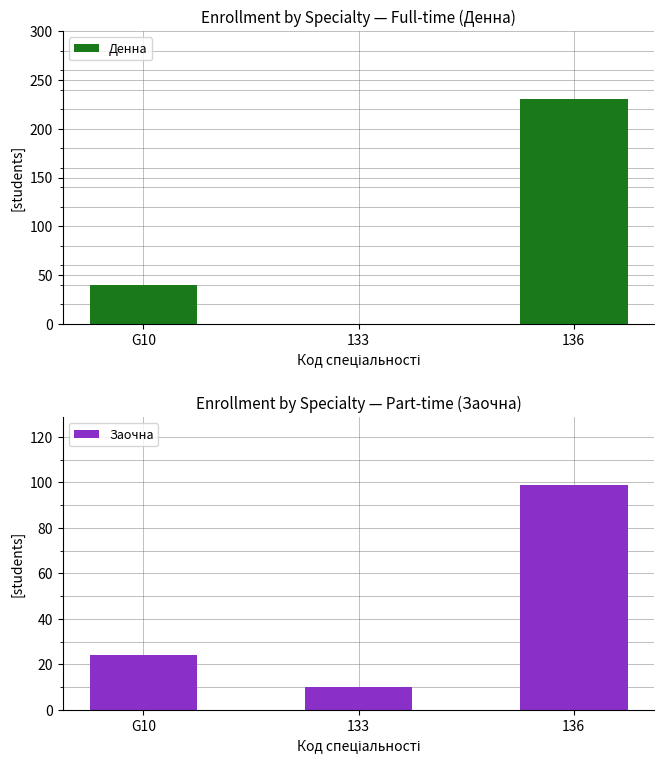

What is the total value across all series at 136?

330